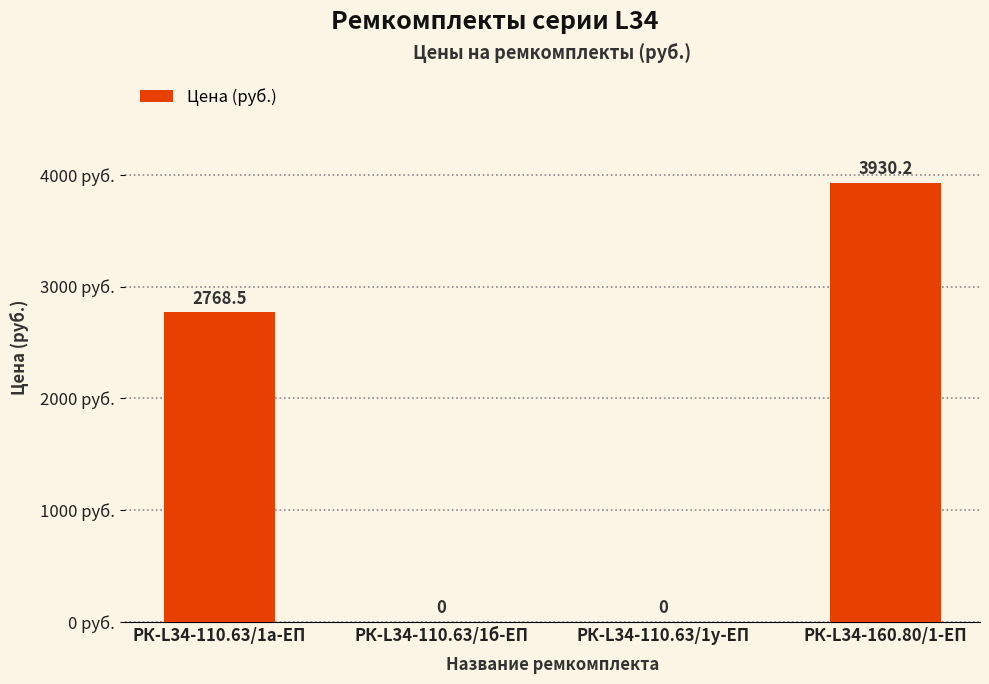

True or false: the data shows 0.0 at РК-L34-110.63/1б-ЕП.

True